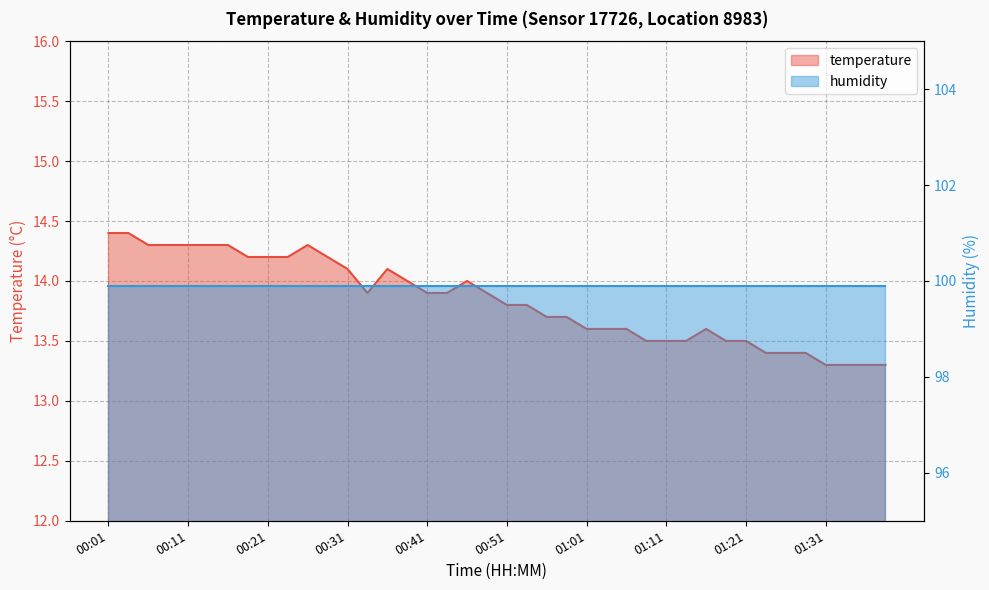

What is the average value?

13.8